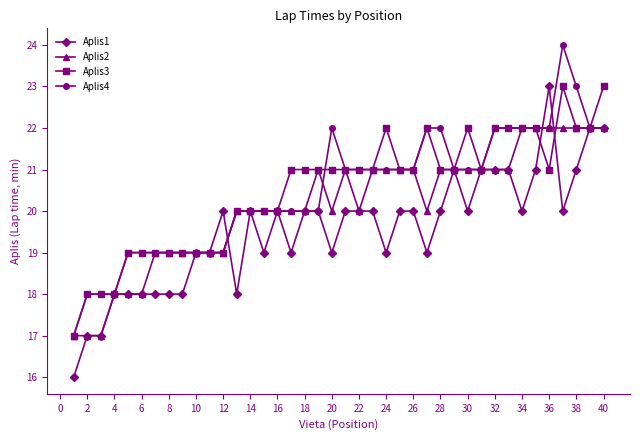

True or false: Aplis3 has more than 2 interior local peaks.

True